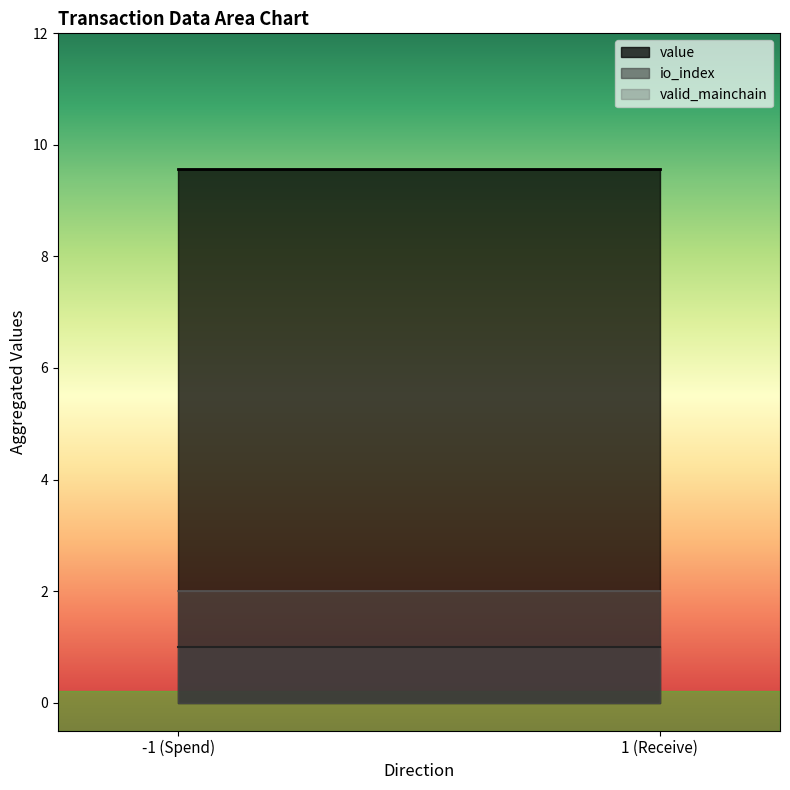

Which series has the largest total across all categories?

value